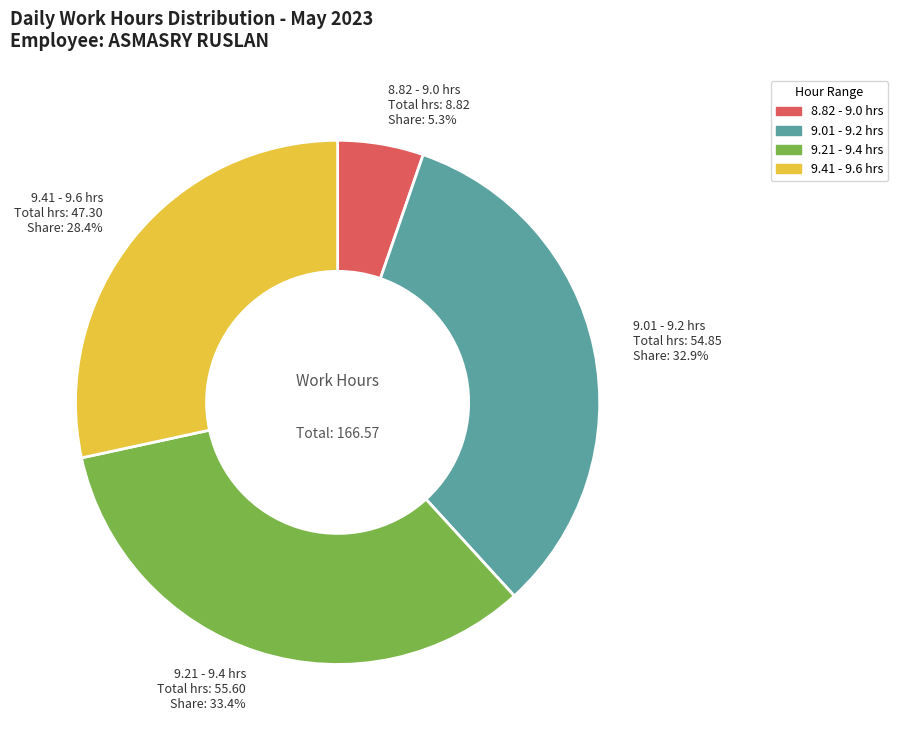

Is there any slice that represents more than half of the pie?

No